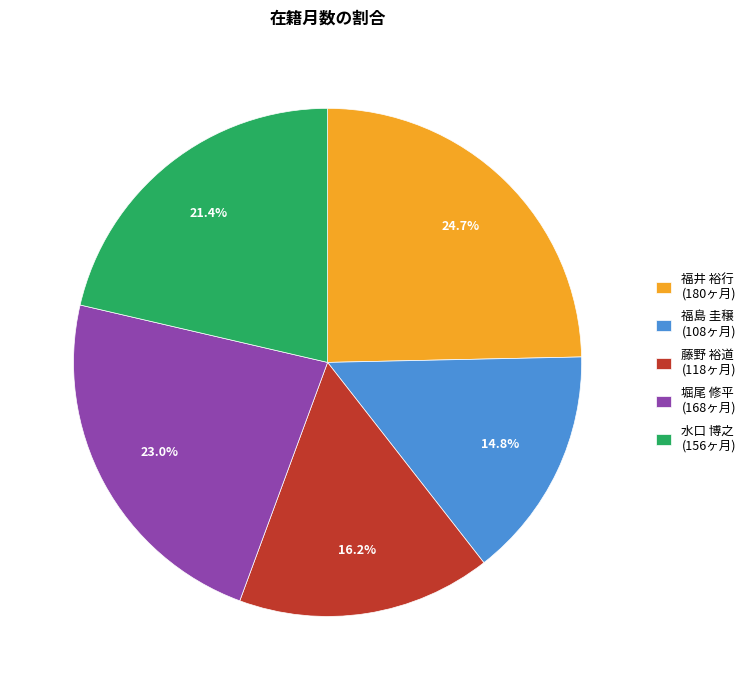

To the nearest percent, what percentage of the pie is 藤野 裕道?

16%